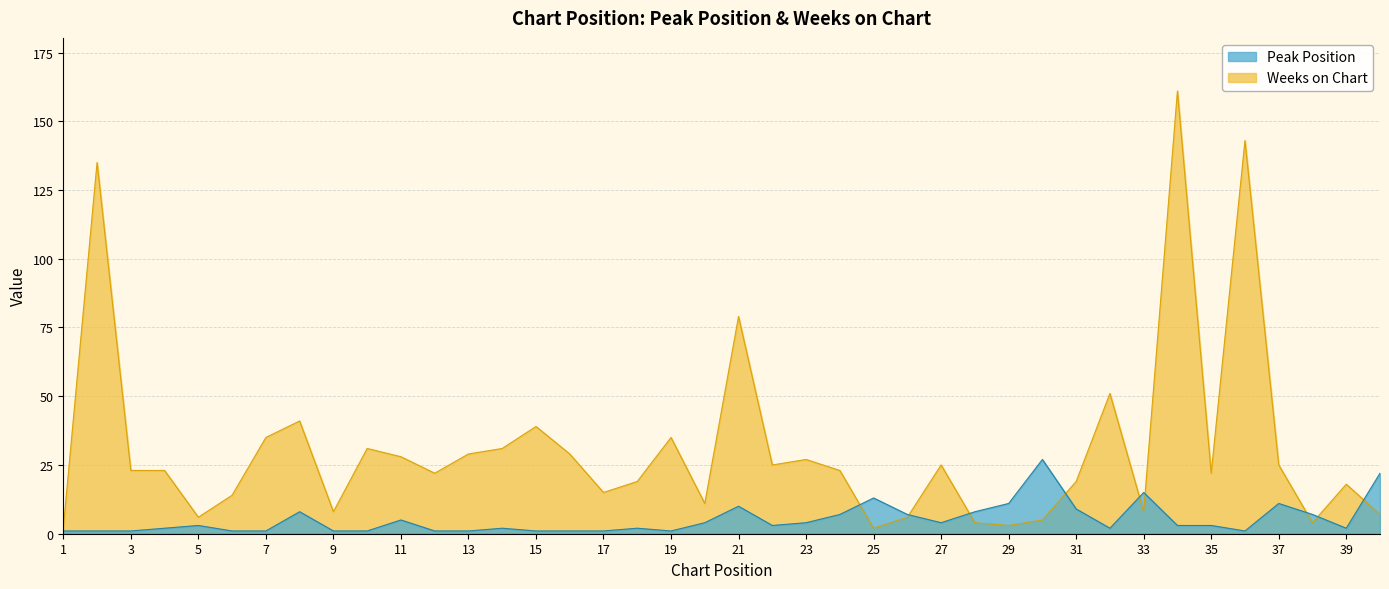

Rank the series by their average value, from highest to lowest.

Weeks on Chart, Peak Position